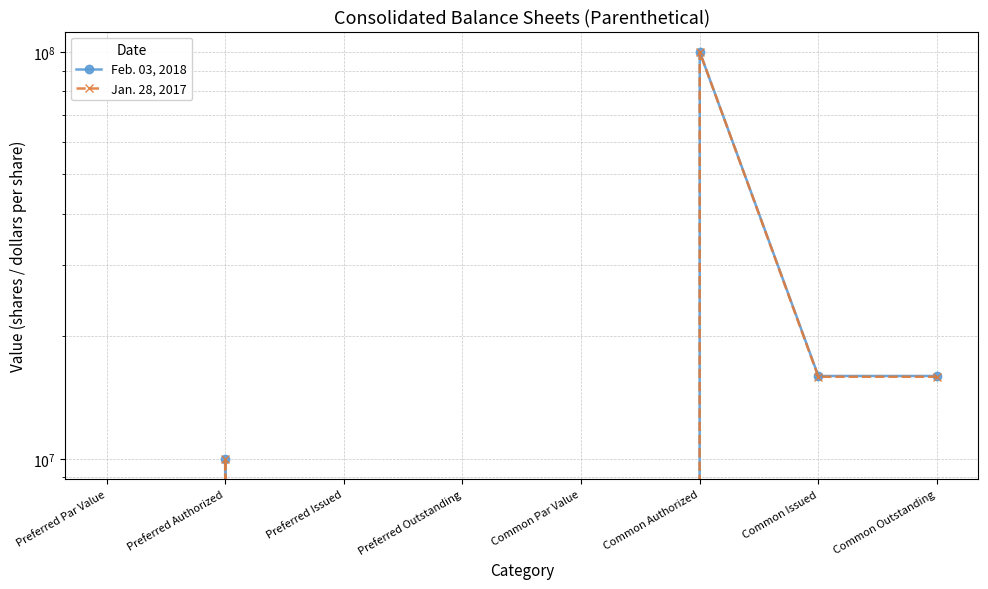

Reading left to right, extract all data points from this chart.

Feb. 03, 2018: Preferred Par Value=0	Preferred Authorized=10000000	Preferred Issued=0	Preferred Outstanding=0	Common Par Value=0	Common Authorized=100000000	Common Issued=15977239	Common Outstanding=15977239
Jan. 28, 2017: Preferred Par Value=0	Preferred Authorized=10000000	Preferred Issued=0	Preferred Outstanding=0	Common Par Value=0	Common Authorized=100000000	Common Issued=15906635	Common Outstanding=15906635